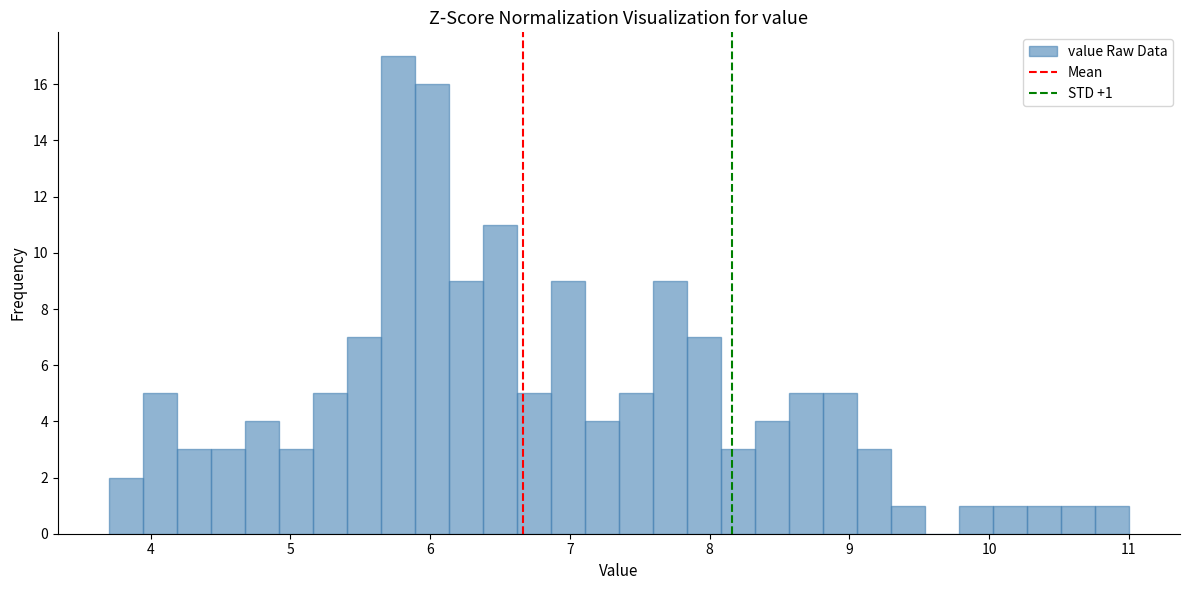

Around what value on the x-axis is the tallest bar? Give the approximate position of its centre, as read against the axis.

5.8